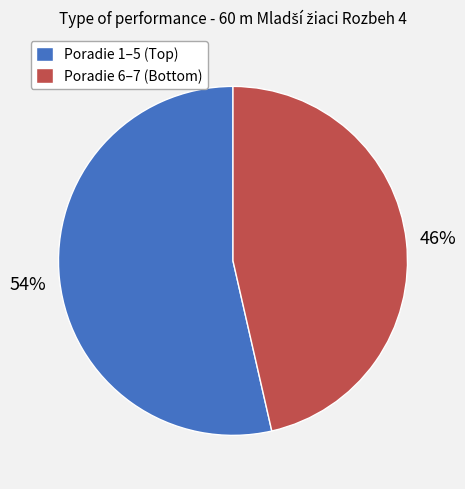

To the nearest percent, what is the average slice percentage?

50%